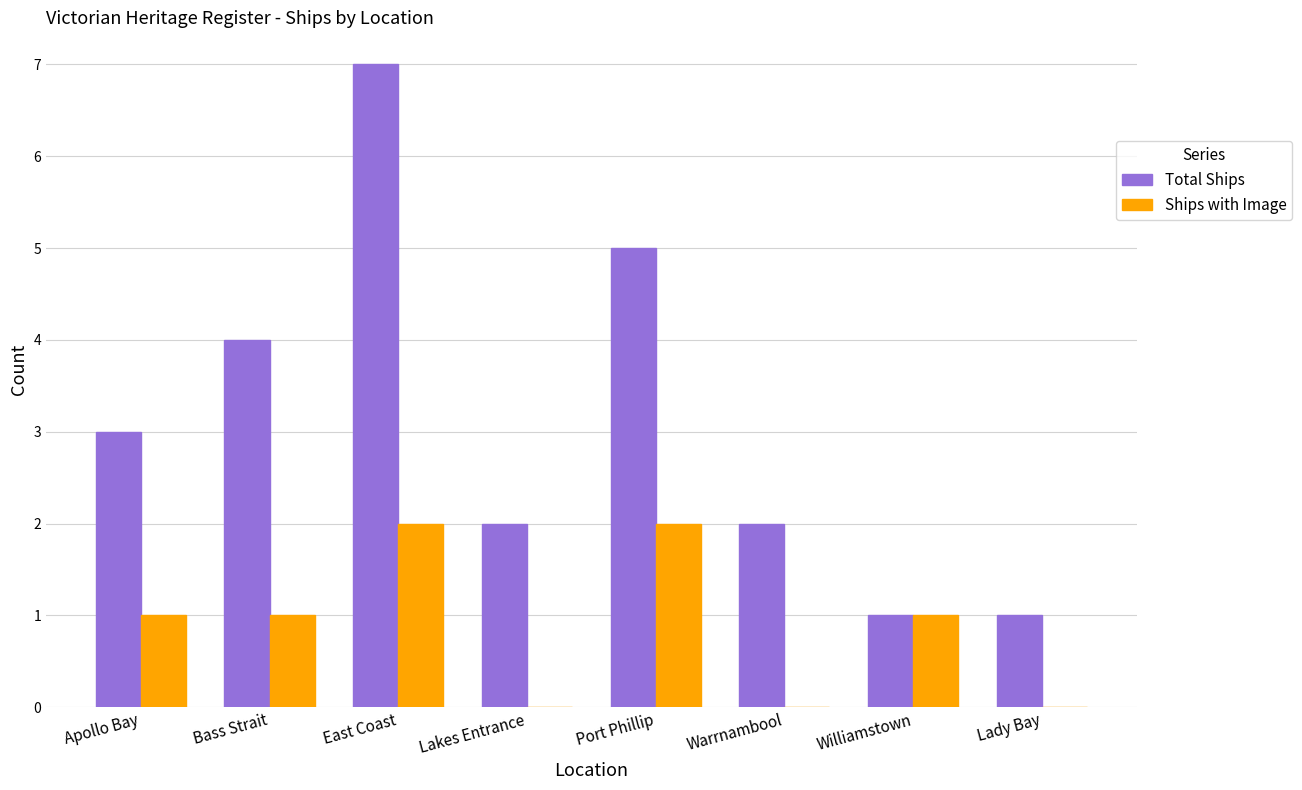

Reading left to right, what are all the values shown in this chart?

Total Ships: Apollo Bay=3	Bass Strait=4	East Coast=7	Lakes Entrance=2	Port Phillip=5	Warrnambool=2	Williamstown=1	Lady Bay=1
Ships with Image: Apollo Bay=1	Bass Strait=1	East Coast=2	Lakes Entrance=0	Port Phillip=2	Warrnambool=0	Williamstown=1	Lady Bay=0